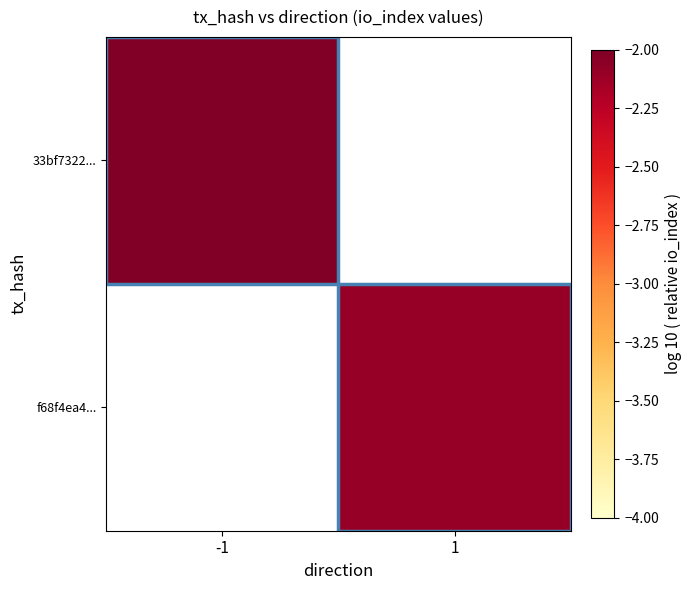

At -1, list the series in order from smallest to largest.

33bf7322..., f68f4ea4...